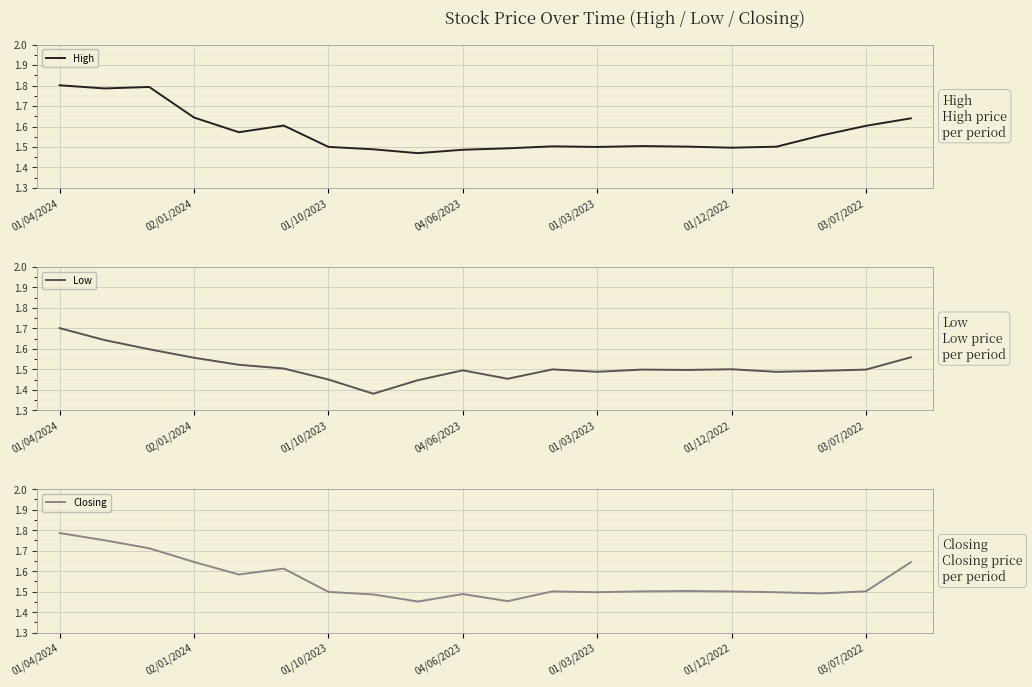

True or false: High has a value of 1.6 at 03/07/2022.

True